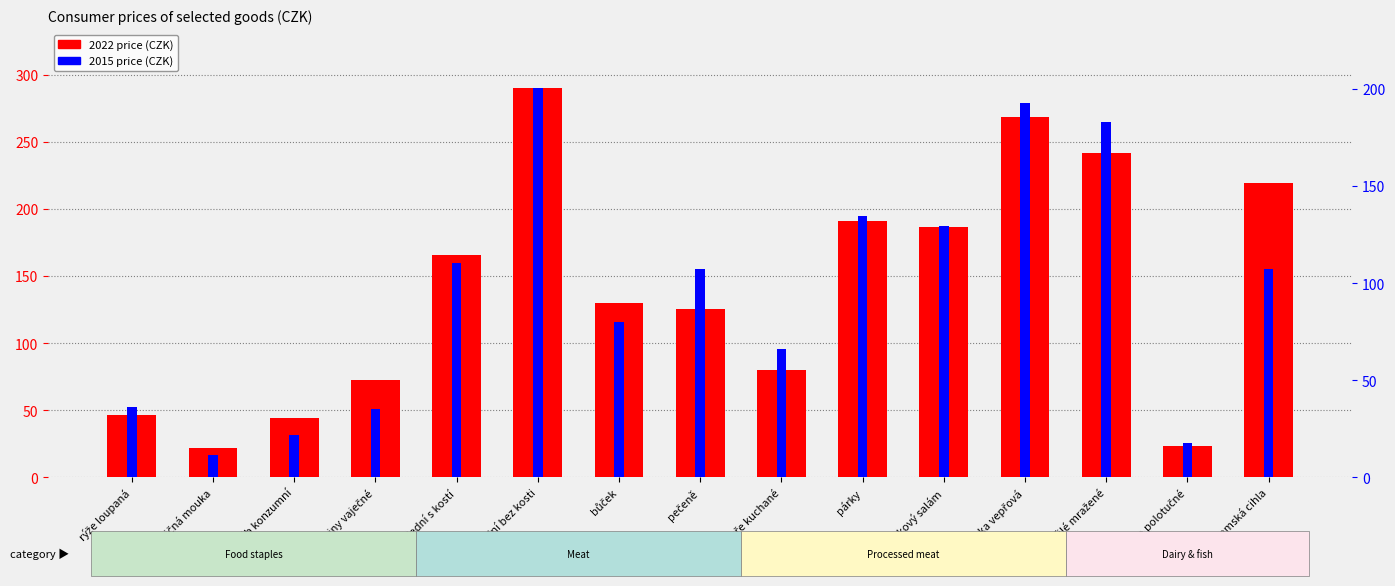

The 2022 price series shows 21.6 at pšeničná mouka. True or false?

True